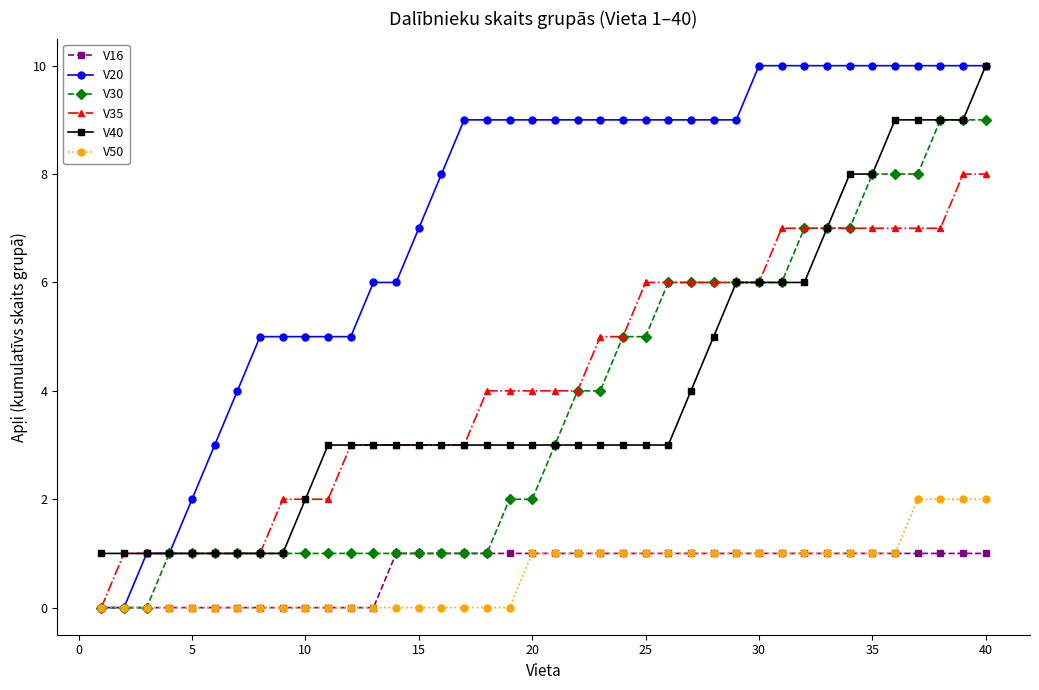

What are all the series names shown in the legend?

V16, V20, V30, V35, V40, V50